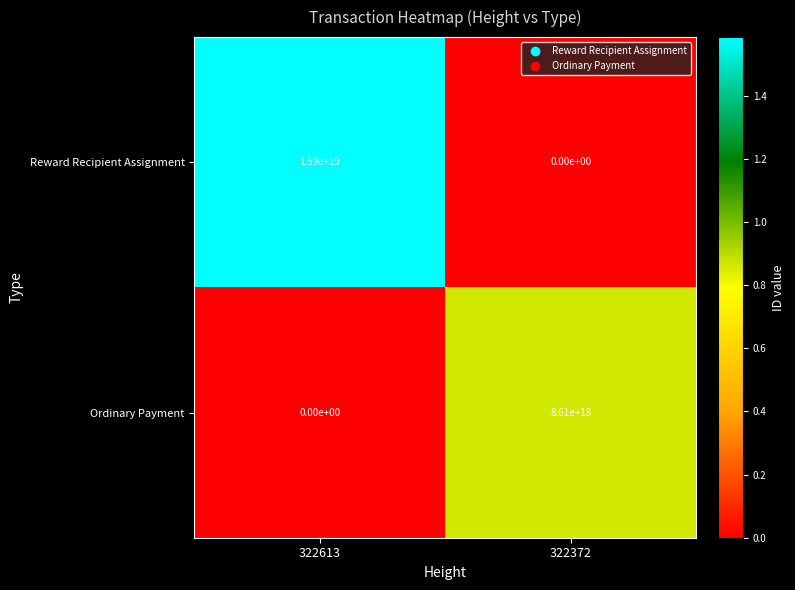

The value of Ordinary Payment at 322372 is 5518069457422683136. True or false?

False